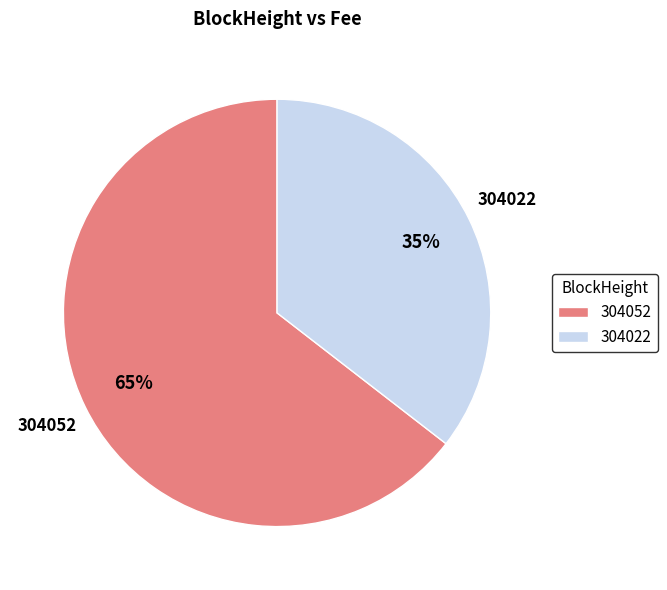

Do 304022 and 304052 together represent more than half of the pie?

Yes